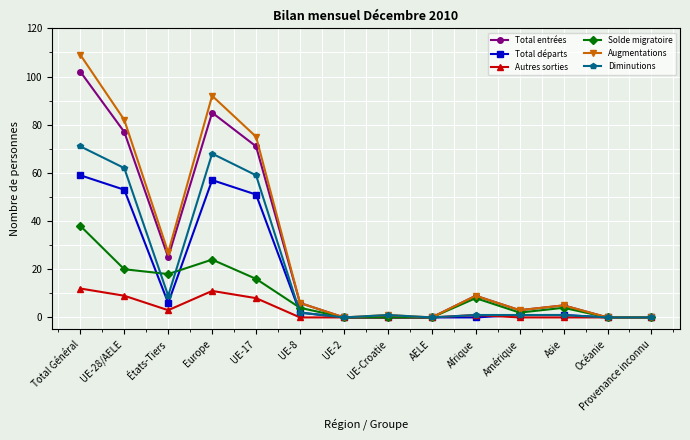

What is the spread (max minus min) of values at Europe?

81